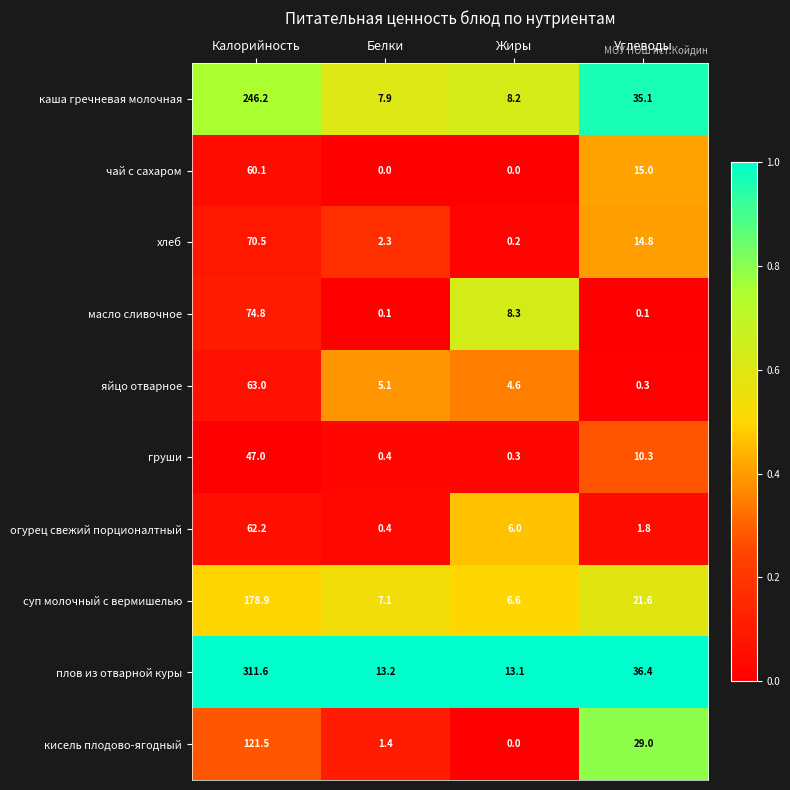

What is the difference between the огурец свежий порционалтный values at Углеводы and Калорийность?

60.4